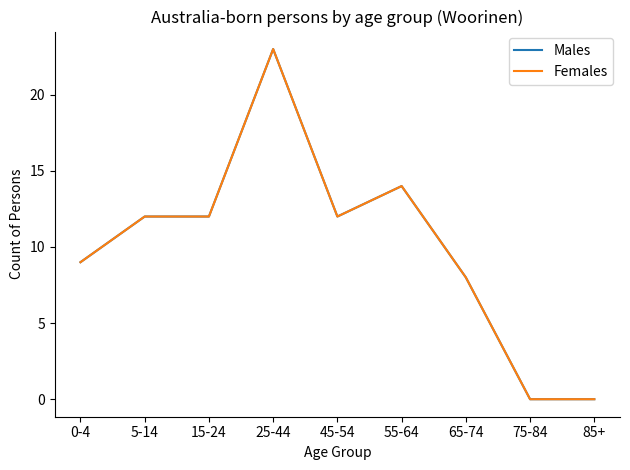

What is the average value of the Males series?

10